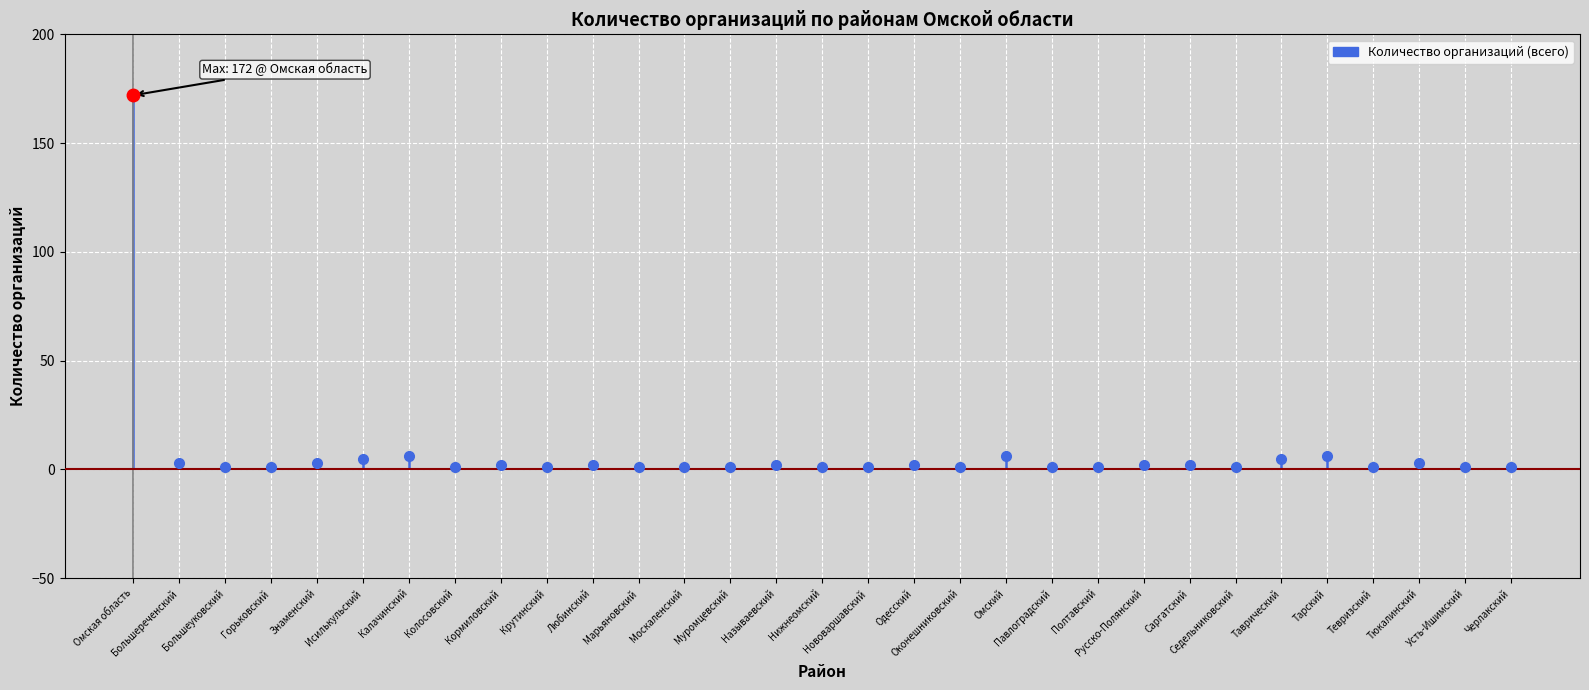

Where is the first local maximum?

Калачинский